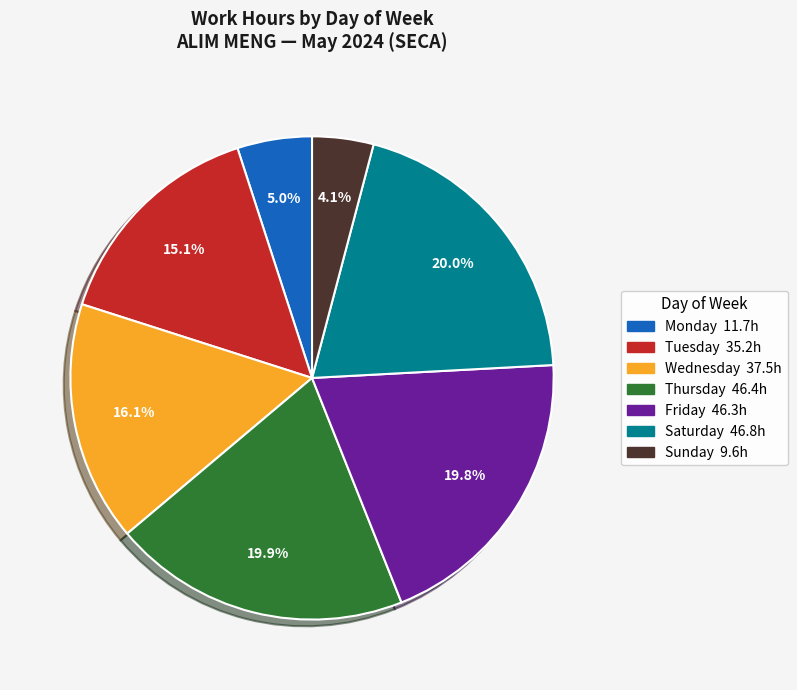

Is there a majority slice in this chart?

No